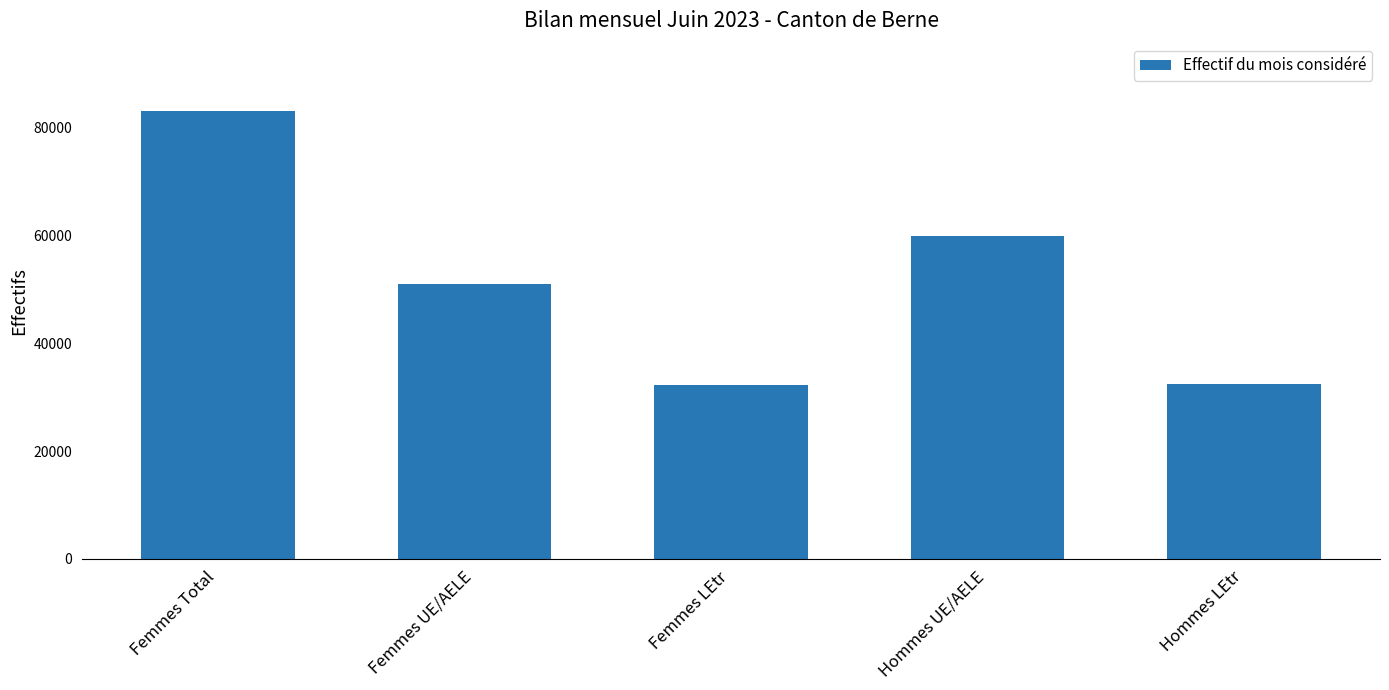

What is the value of the 1st bar from the left?

83097